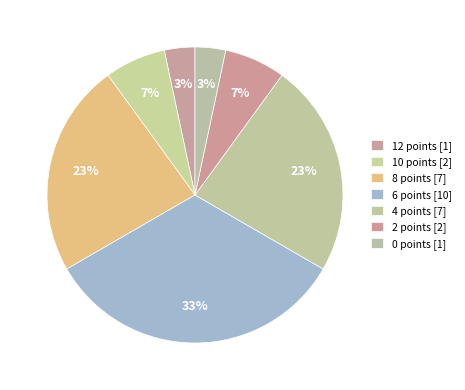

Approximately how many times larger is the value at 10 points [2] compared to 4 points [7]?

0.3